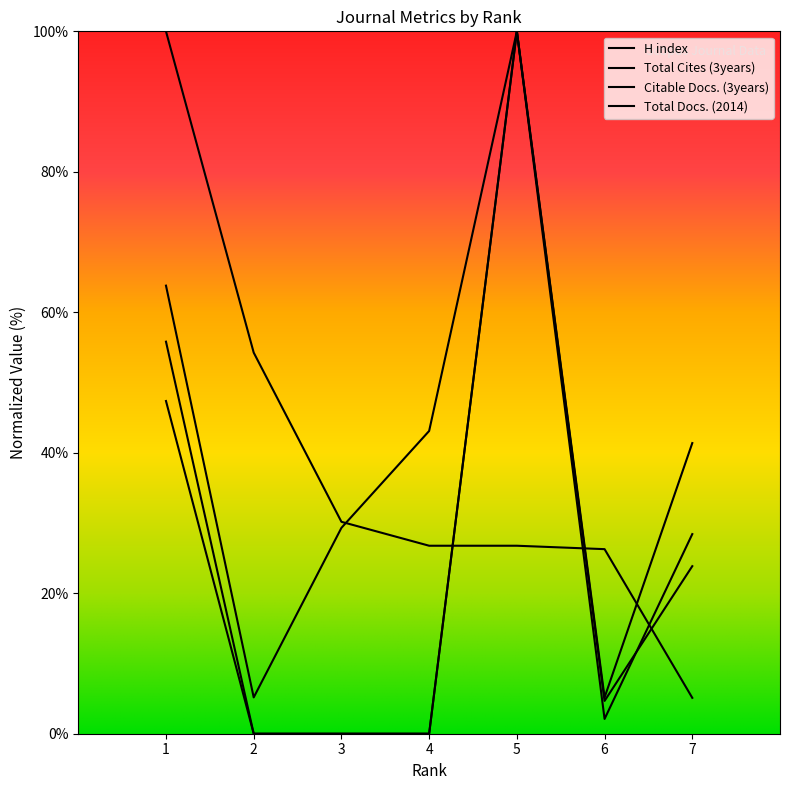

Rank the series by their maximum value, from highest to lowest.

H index, Total Cites (3years), Citable Docs. (3years), Total Docs. (2014)